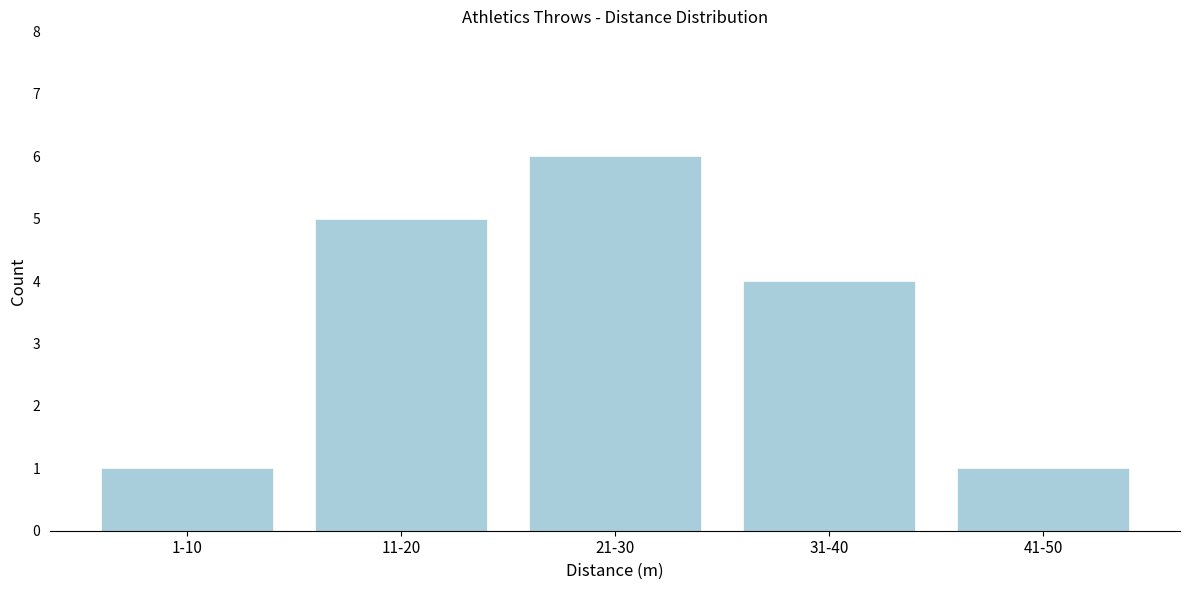

Reading left to right, transcribe all the data shown in this chart.

1	5	6	4	1